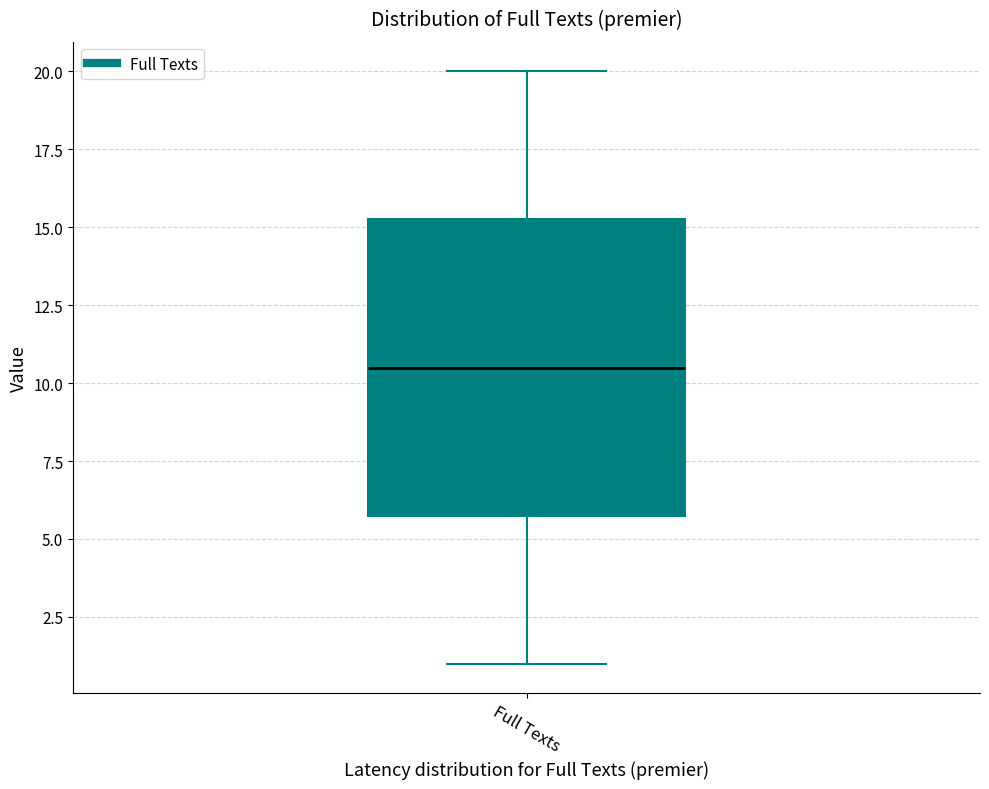

Where does the median line of the box for Full Texts sit on the y-axis? The values are not printed on the chart, so give them approximately, as read against the axis.

10.5